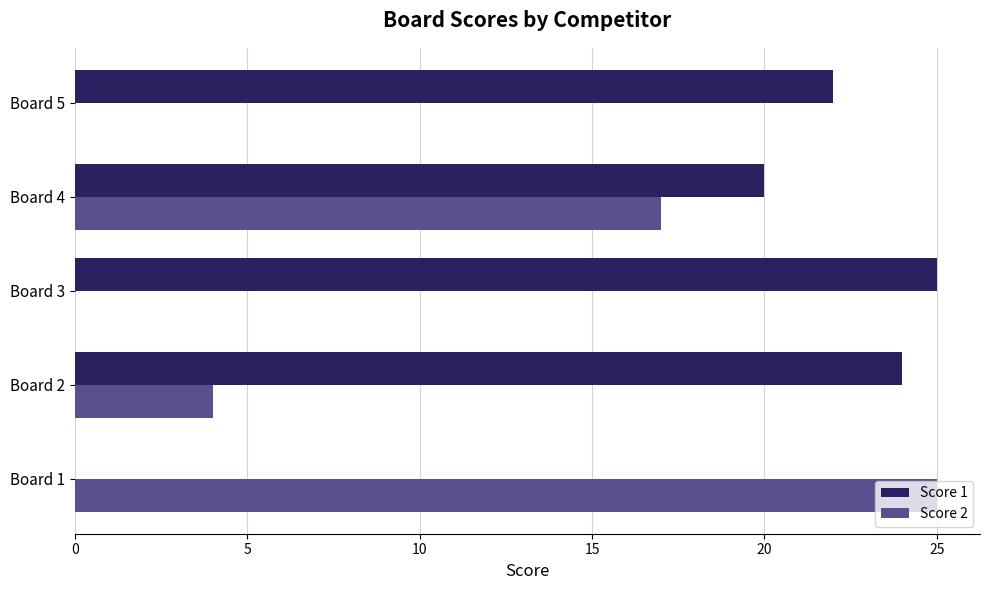

At which label is Score 2 closest to 12?

Board 4